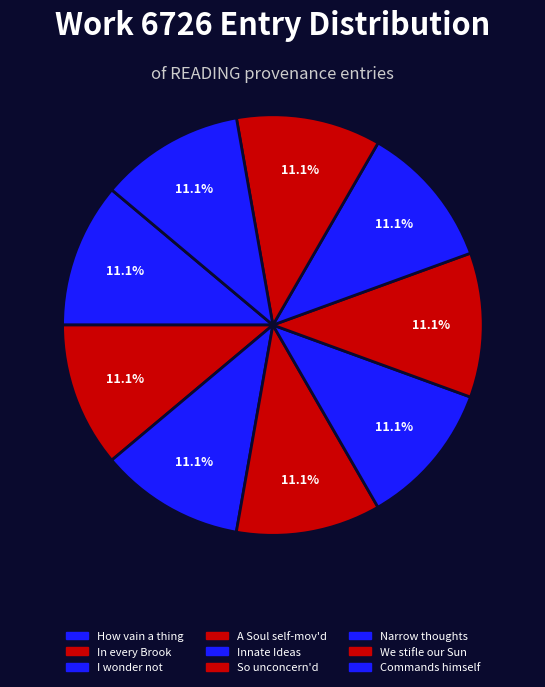

Does In every Brook represent more than half of the total?

No